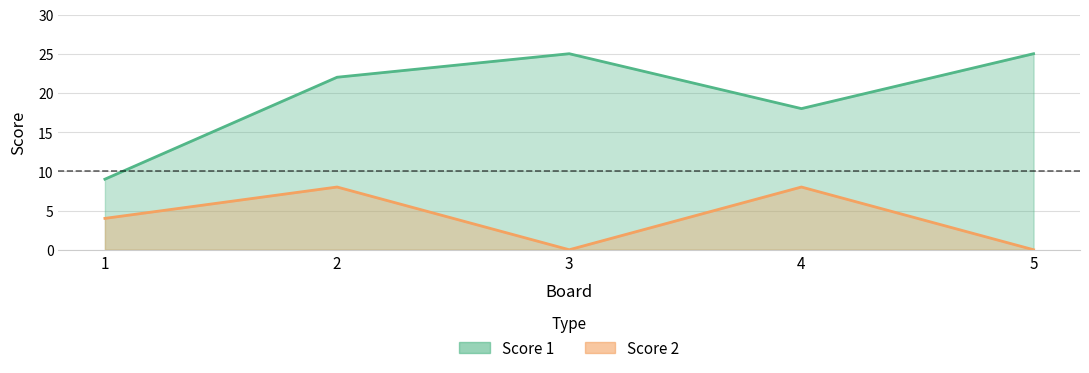

What is the difference between the maximum and second lowest values in the Score 1 series?

7